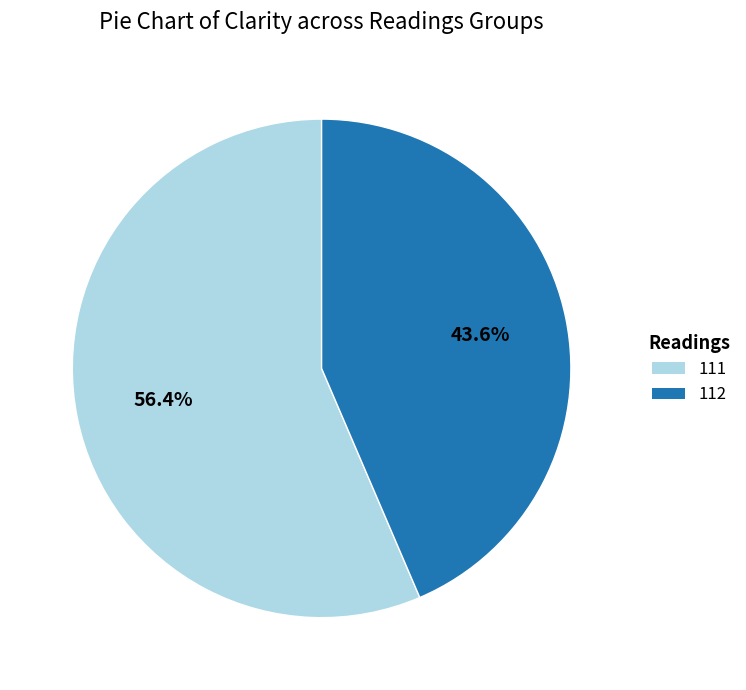

Is there a majority slice in this chart?

Yes